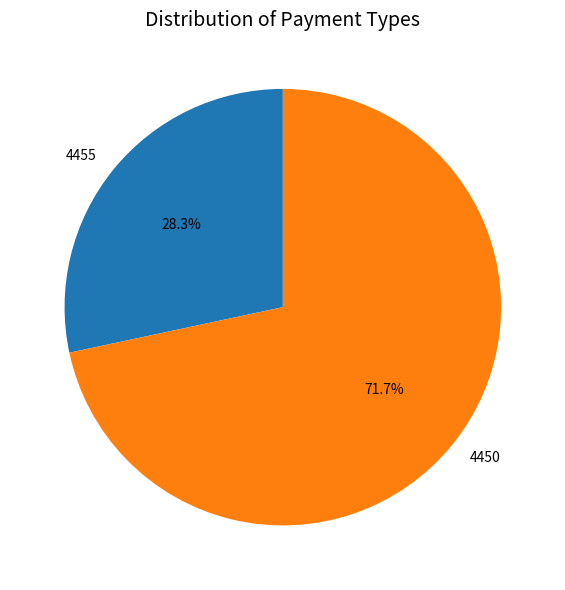

Which category has the smallest portion of the pie?

4455